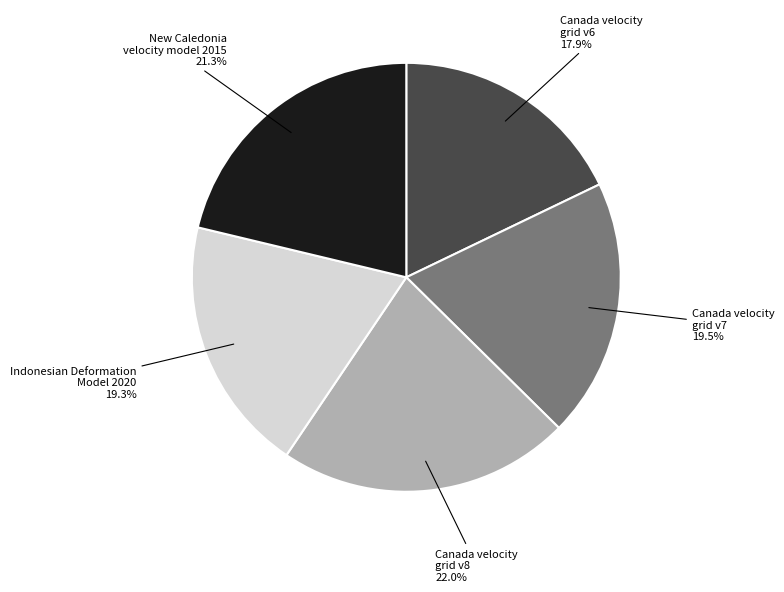

Is Indonesian Deformation Model 2020 the majority of the pie?

No